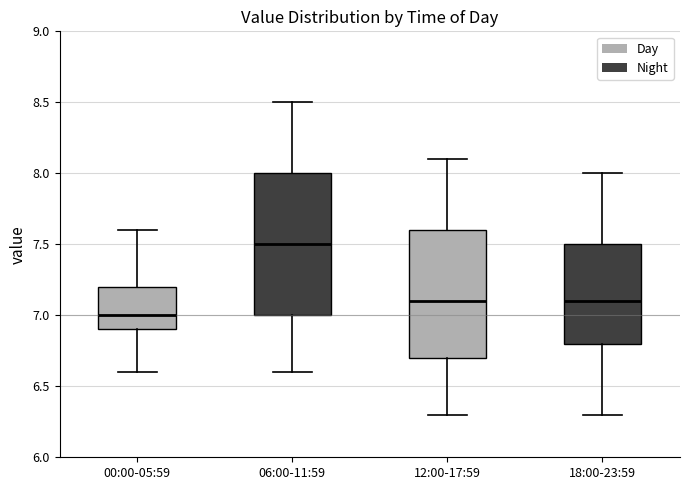

Reading left to right, transcribe this box plot: for each box, give where its median line is, the range the box spans, and where its two whiskers end, as read against the y-axis. The values are not printed on the chart, so give them approximately, as read against the axis.

00:00-05:59: median 7.0, box 6.9 to 7.2, whiskers 6.6 to 7.6
06:00-11:59: median 7.5, box 7.0 to 8.0, whiskers 6.6 to 8.5
12:00-17:59: median 7.1, box 6.7 to 7.6, whiskers 6.3 to 8.1
18:00-23:59: median 7.1, box 6.8 to 7.5, whiskers 6.3 to 8.0